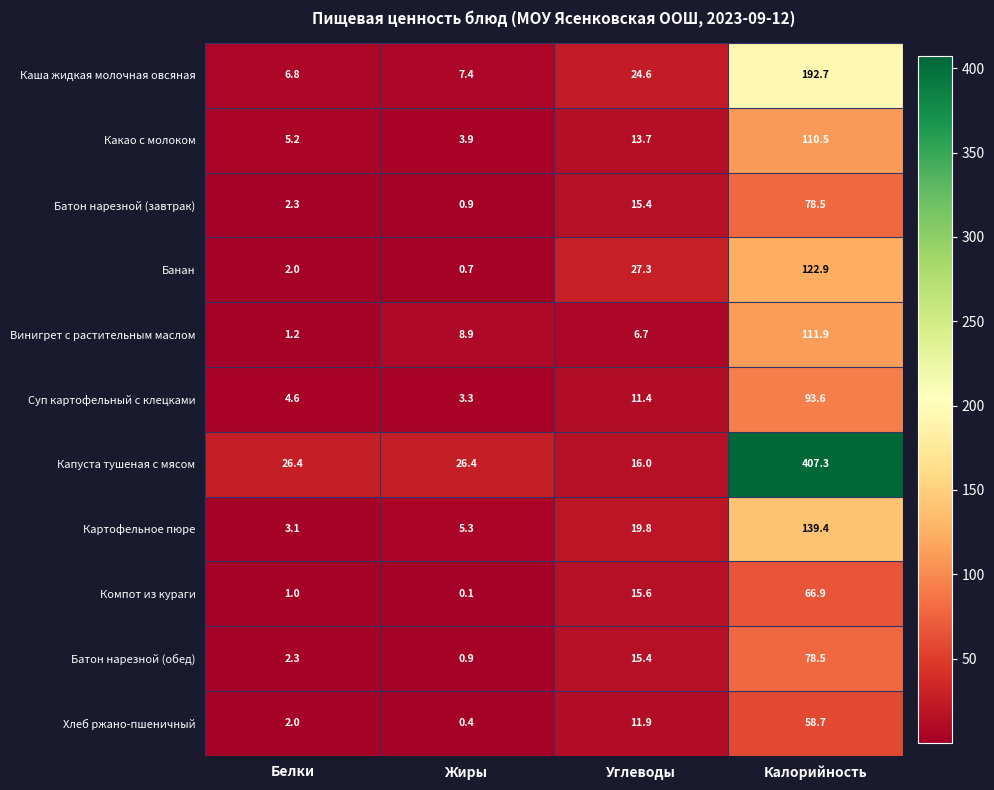

Count the number of categories in the chart.

4